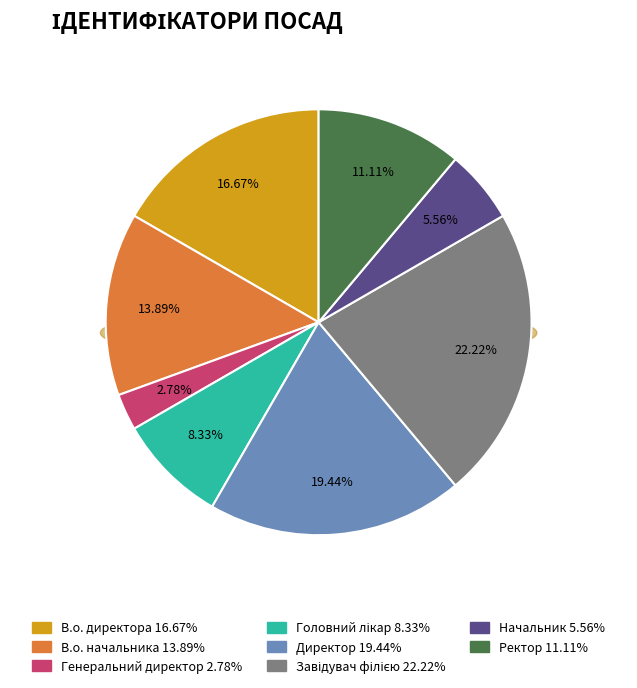

Is there any slice that represents more than half of the pie?

No